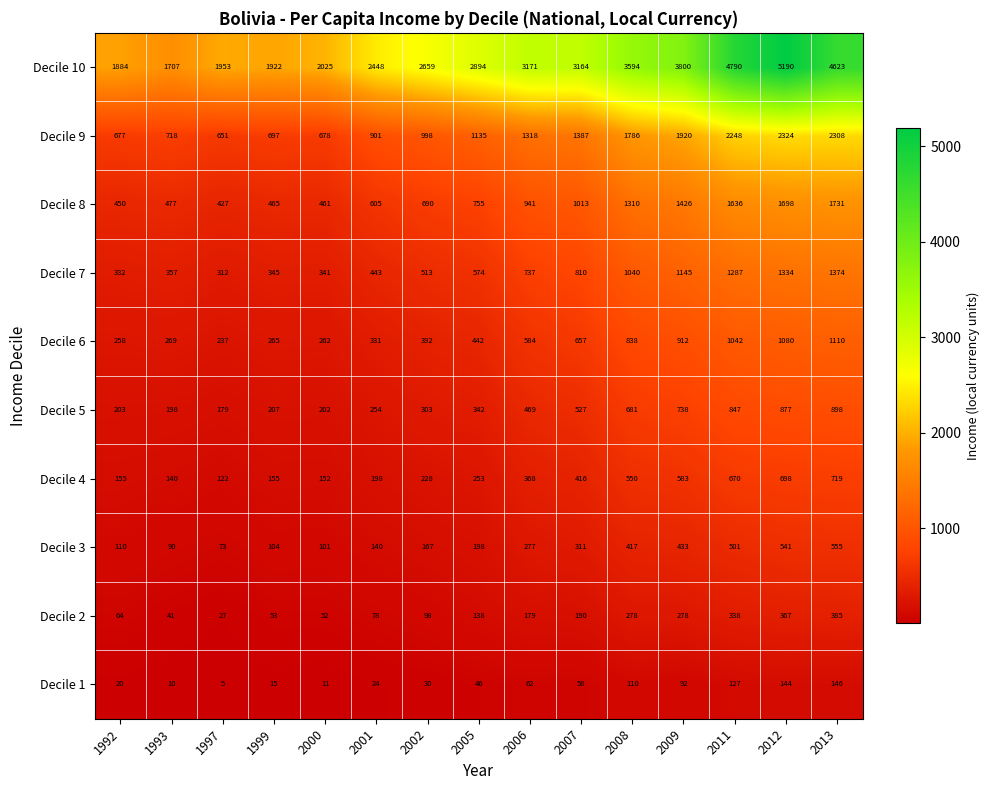

Is it true that Decile 8 equals 465 at 1999?

True